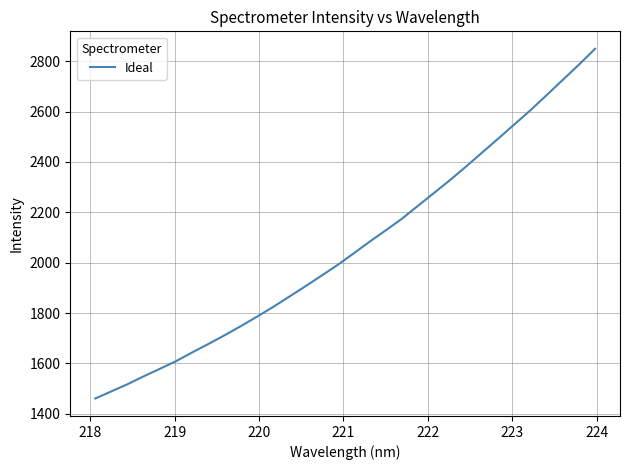

What is the minimum value shown in the chart?

1460.9